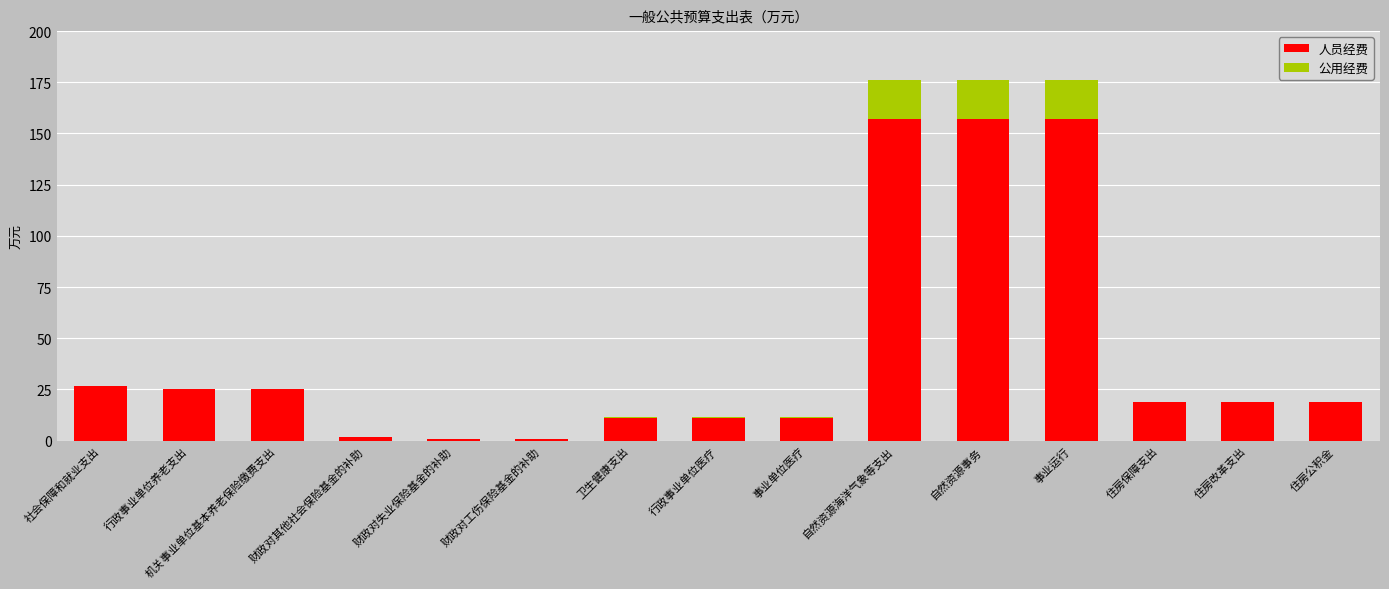

What is the total value across all series at 住房公积金?

18.9